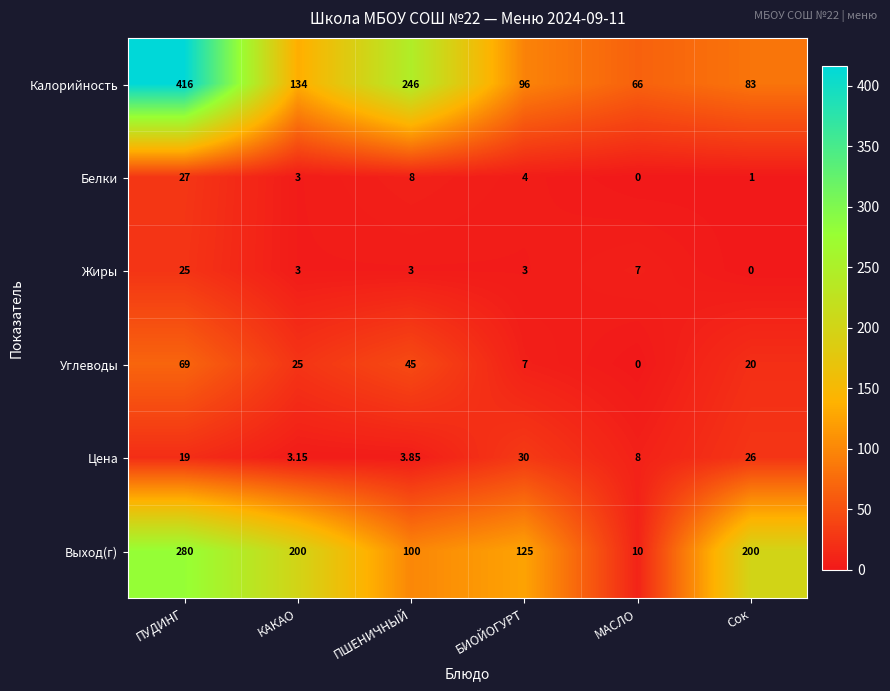

List the labels in order of Углеводы value, smallest first.

МАСЛО, БИОЙОГУРТ, Сок, КАКАО, ПШЕНИЧНЫЙ, ПУДИНГ